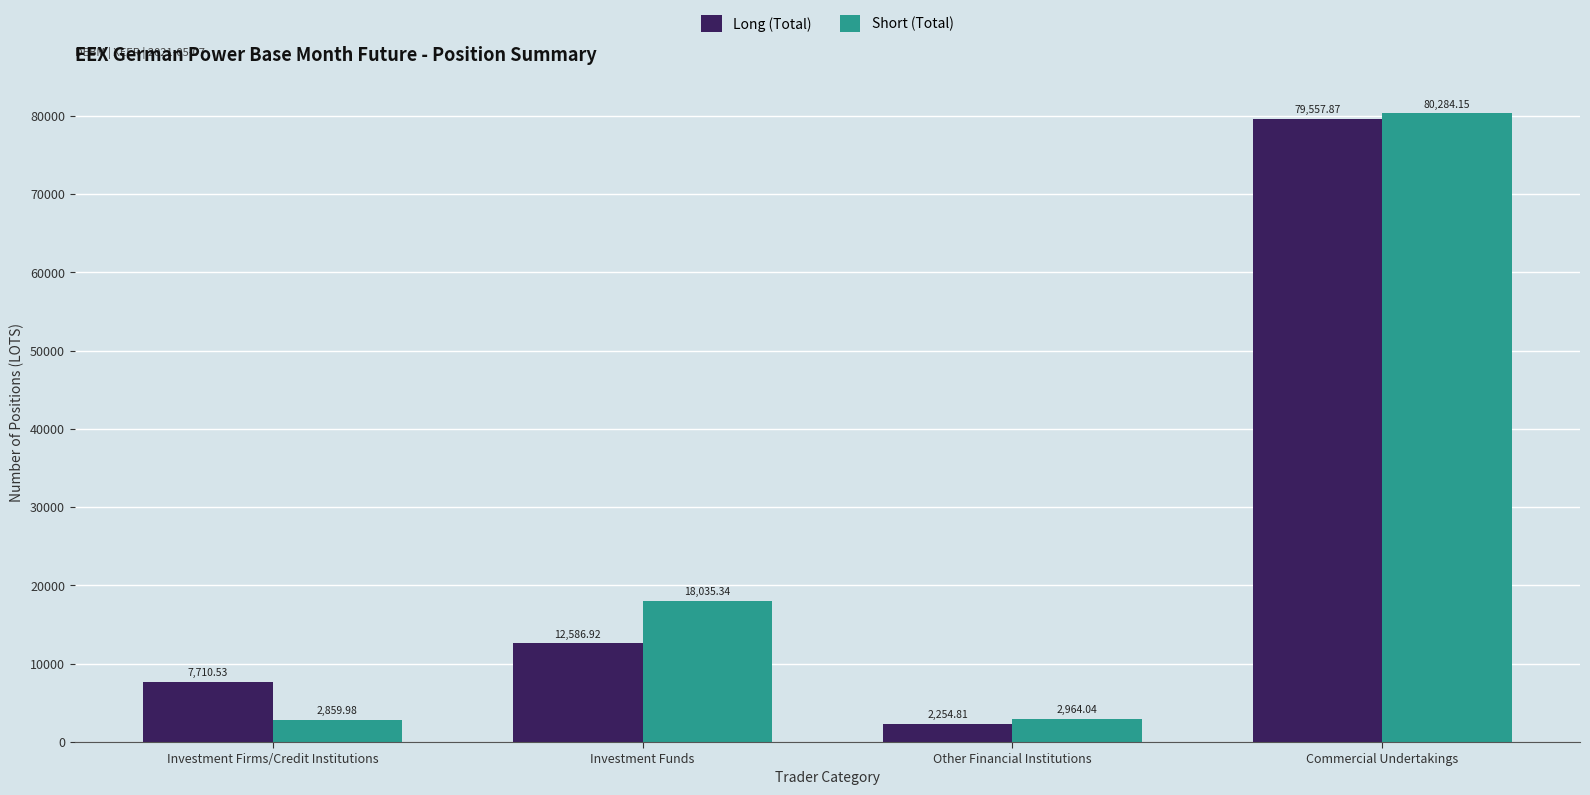

What is the value of the Short (Total) bar at the 1st from the left?

2860.0